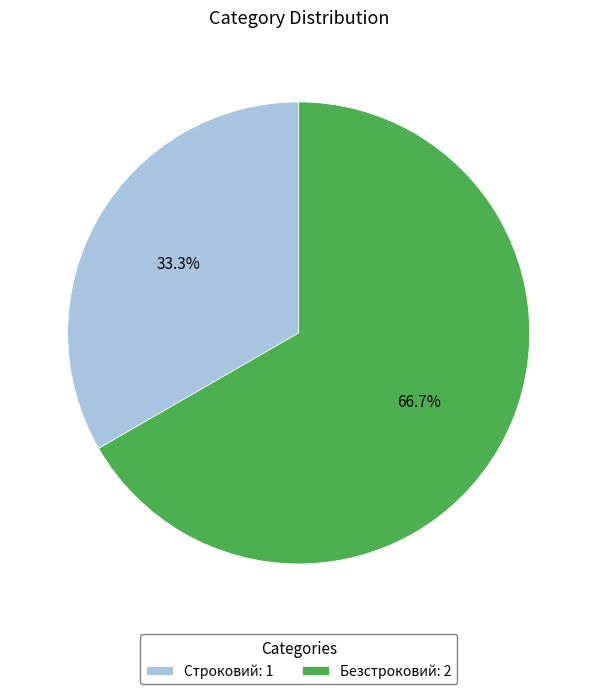

Combined, what portion of the pie is Строковий and Безстроковий?

100.0%